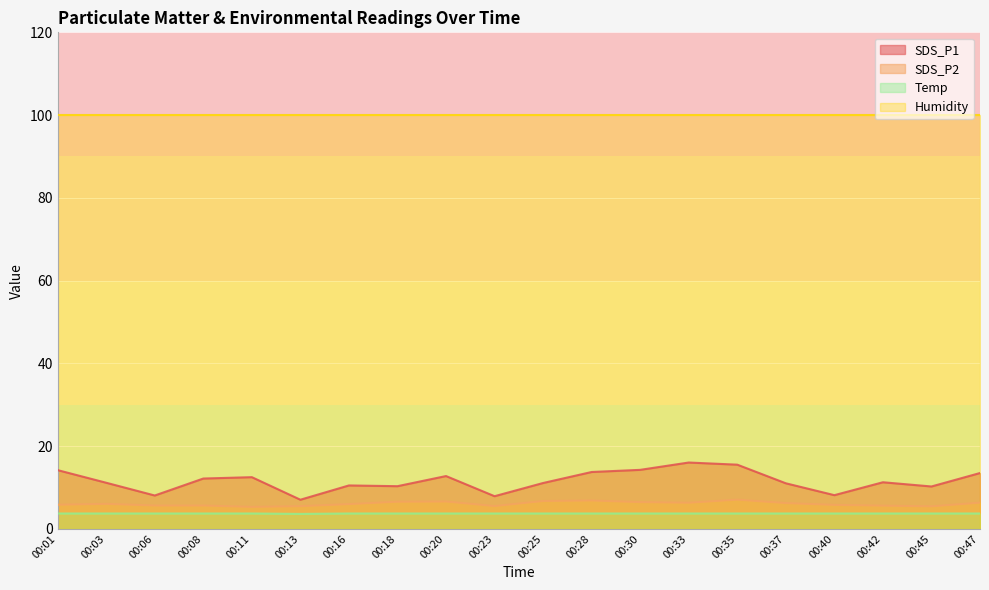

What is the average value of the SDS_P2 series?

6.1